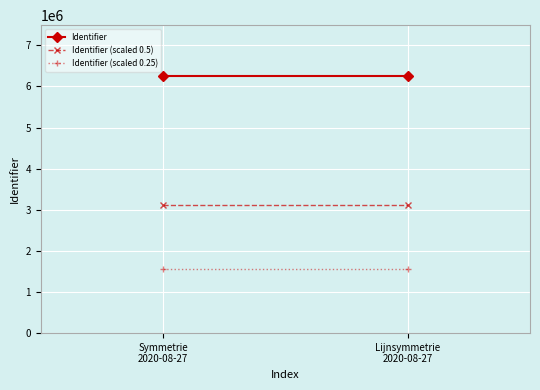

At which label is Identifier (scaled 0.25) closest to 1560793?

Symmetrie
2020-08-27